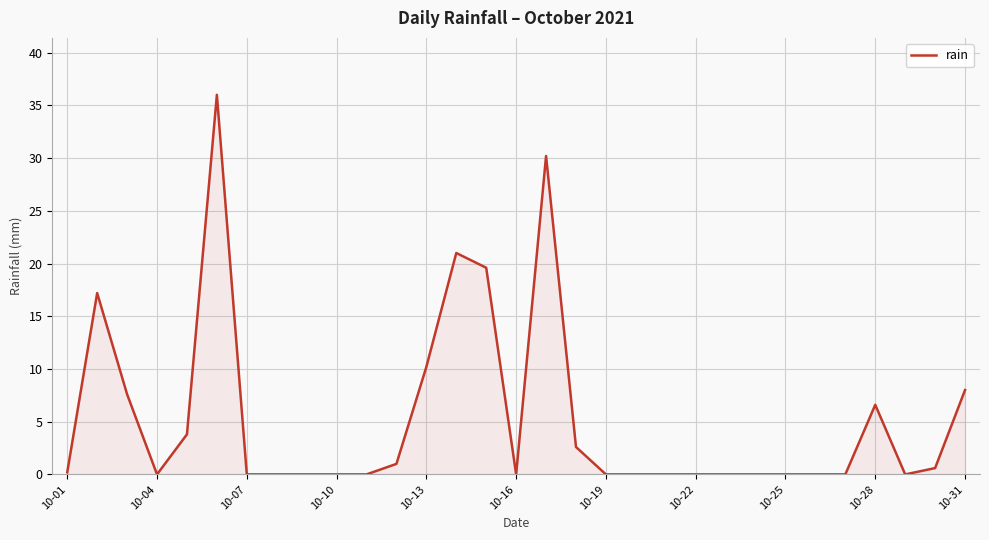

What is the maximum value shown in the chart?

36.0